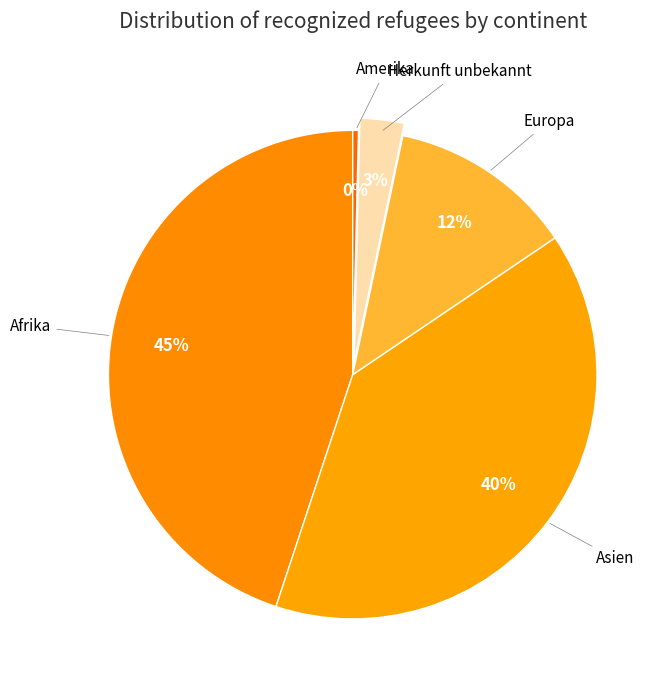

To the nearest percent, what is the difference between the Afrika and Amerika slice percentages?

45%